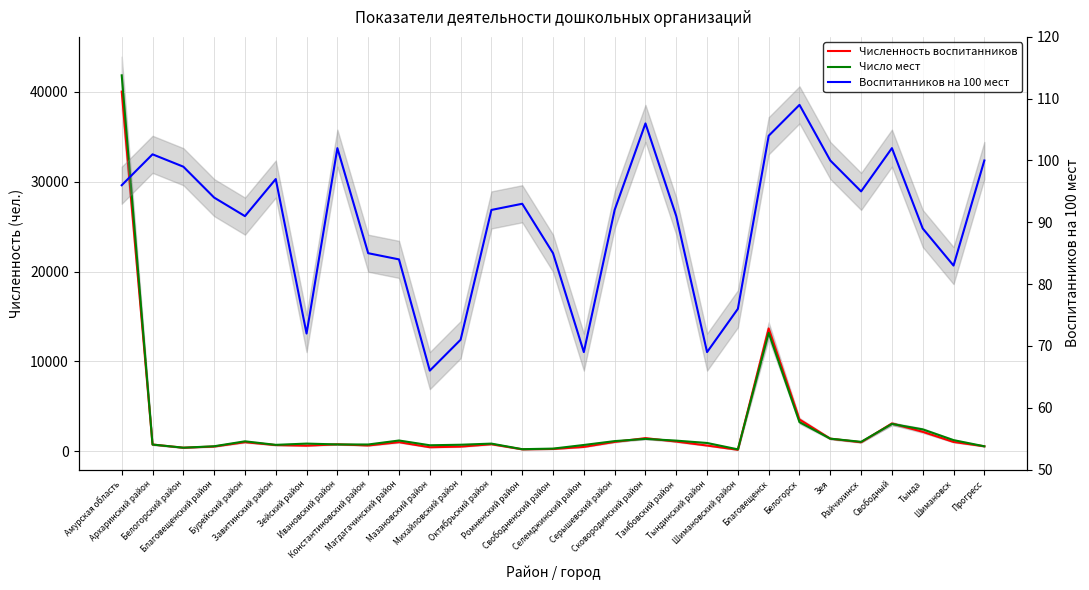

Between Завитинский район and Зейский район, which series saw the biggest shift?

Число мест